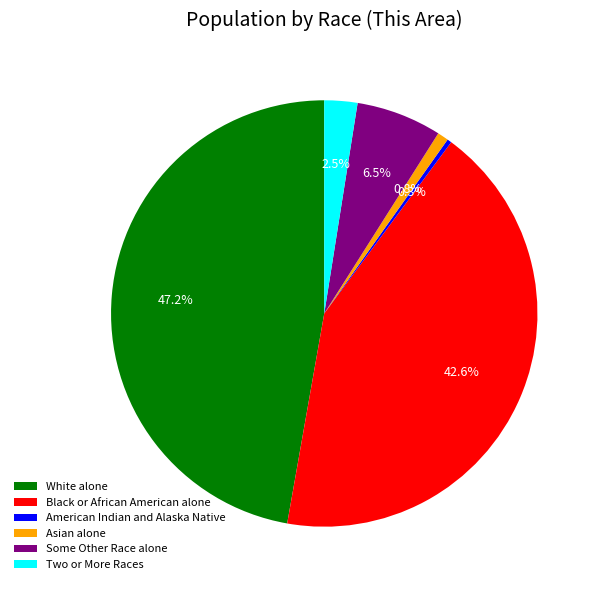

Is it true that Asian alone is 11% of the pie?

False